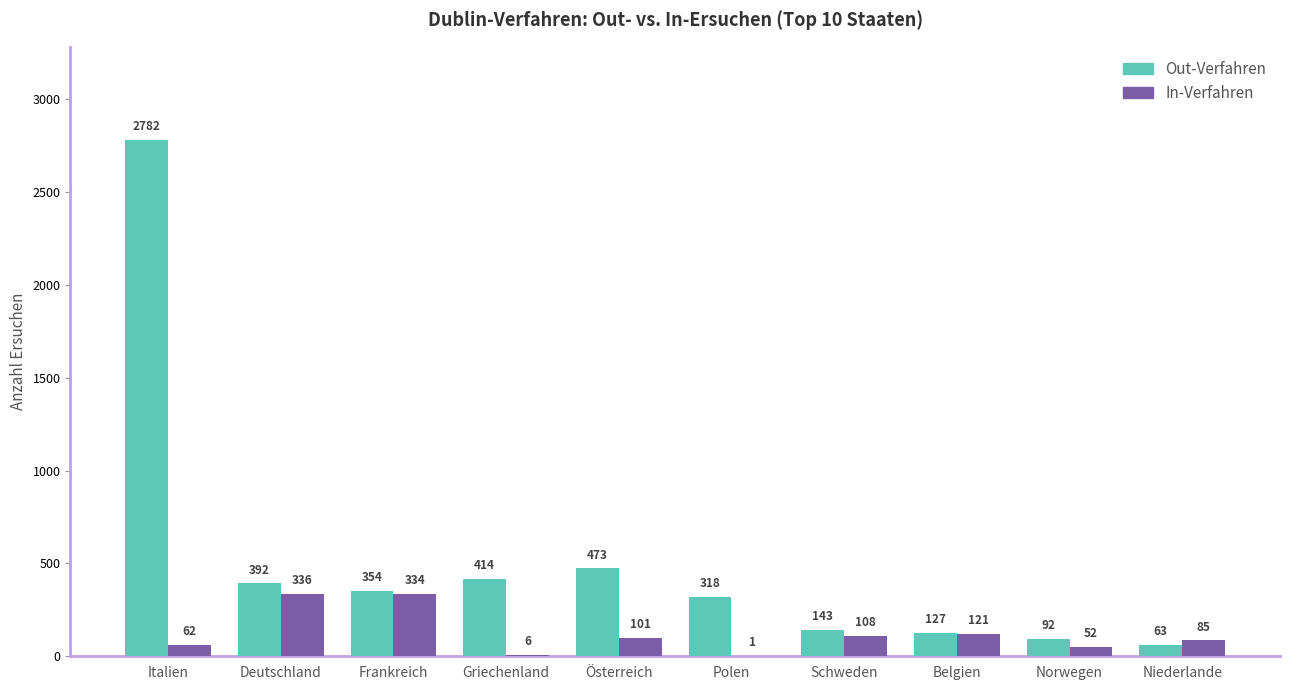

Where is In-Verfahren nearest to the value 168?

Belgien